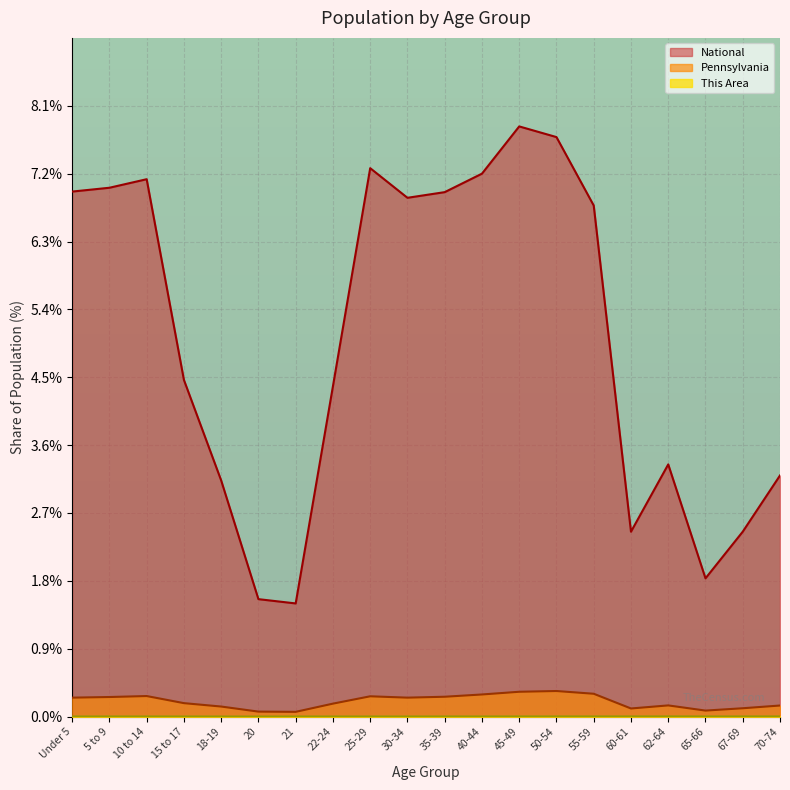

True or false: National and Pennsylvania cross at least once.

False